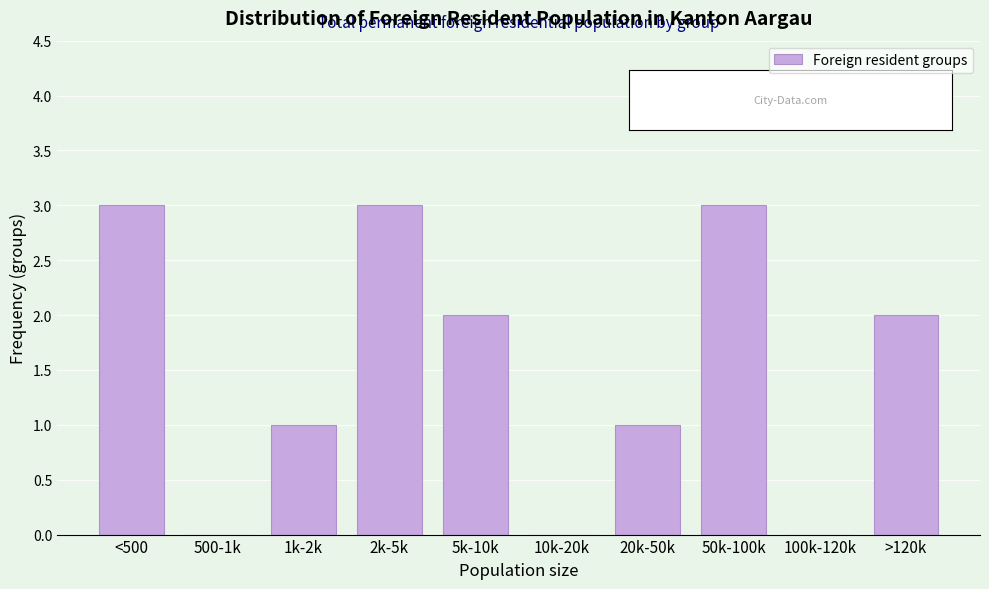

Reading left to right, extract all data points from this chart.

<500=3	500-1k=0	1k-2k=1	2k-5k=3	5k-10k=2	10k-20k=0	20k-50k=1	50k-100k=3	100k-120k=0	>120k=2